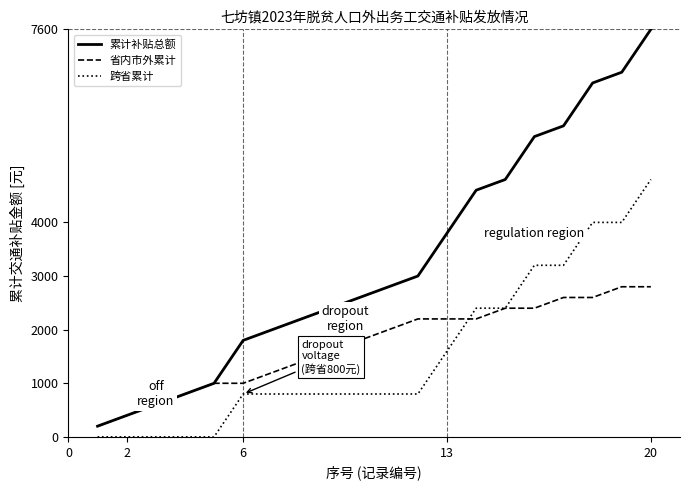

Which series has the widest spread of values?

累计补贴总额